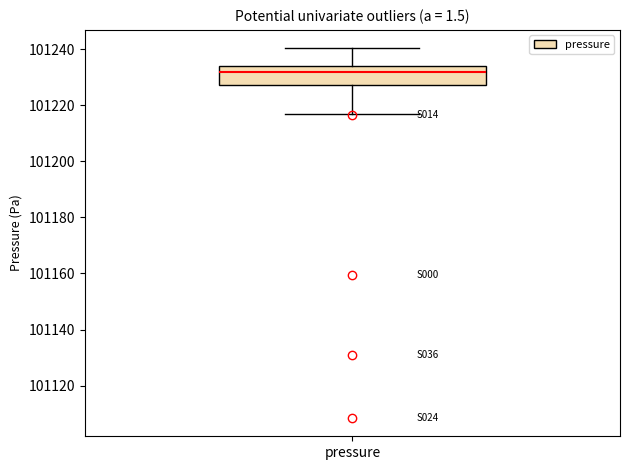

Transcribe this box plot: give where the median line is, the range the box spans, and where the two whiskers end, as read against the y-axis. The values are not printed on the chart, so give them approximately, as read against the axis.

median 101232, box 101228 to 101234, whiskers 101216 to 101240